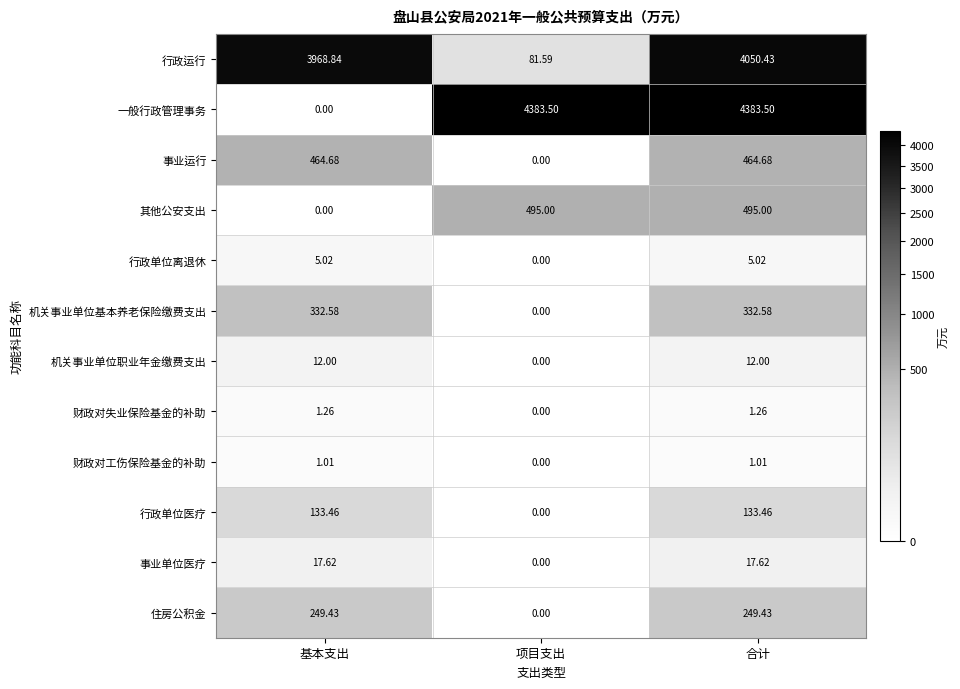

How many distinct data groups are displayed?

12